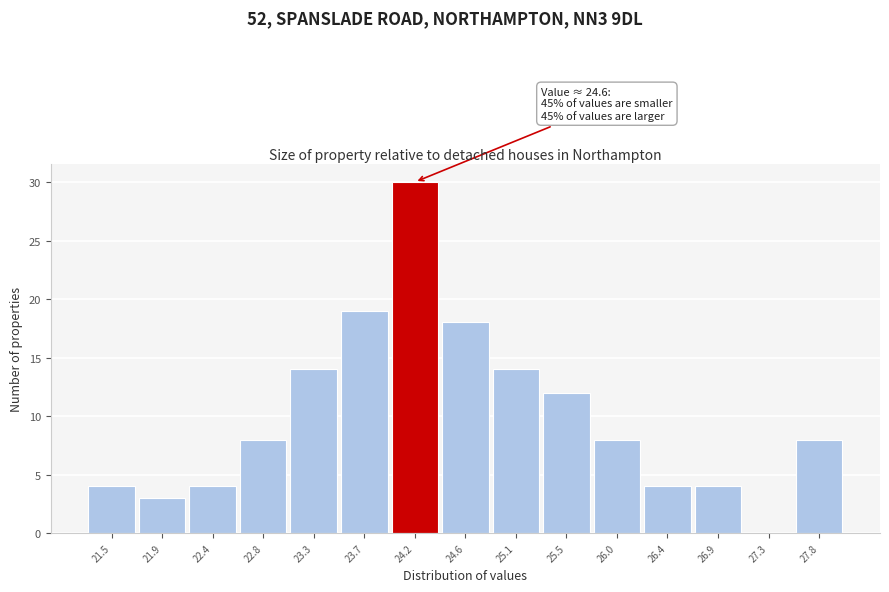

Reading right to left, transcribe all the data shown in this chart.

27.8=8	27.3=0	26.9=4	26.4=4	26.0=8	25.5=12	25.1=14	24.6=18	24.2=30	23.7=19	23.3=14	22.8=8	22.4=4	21.9=3	21.5=4